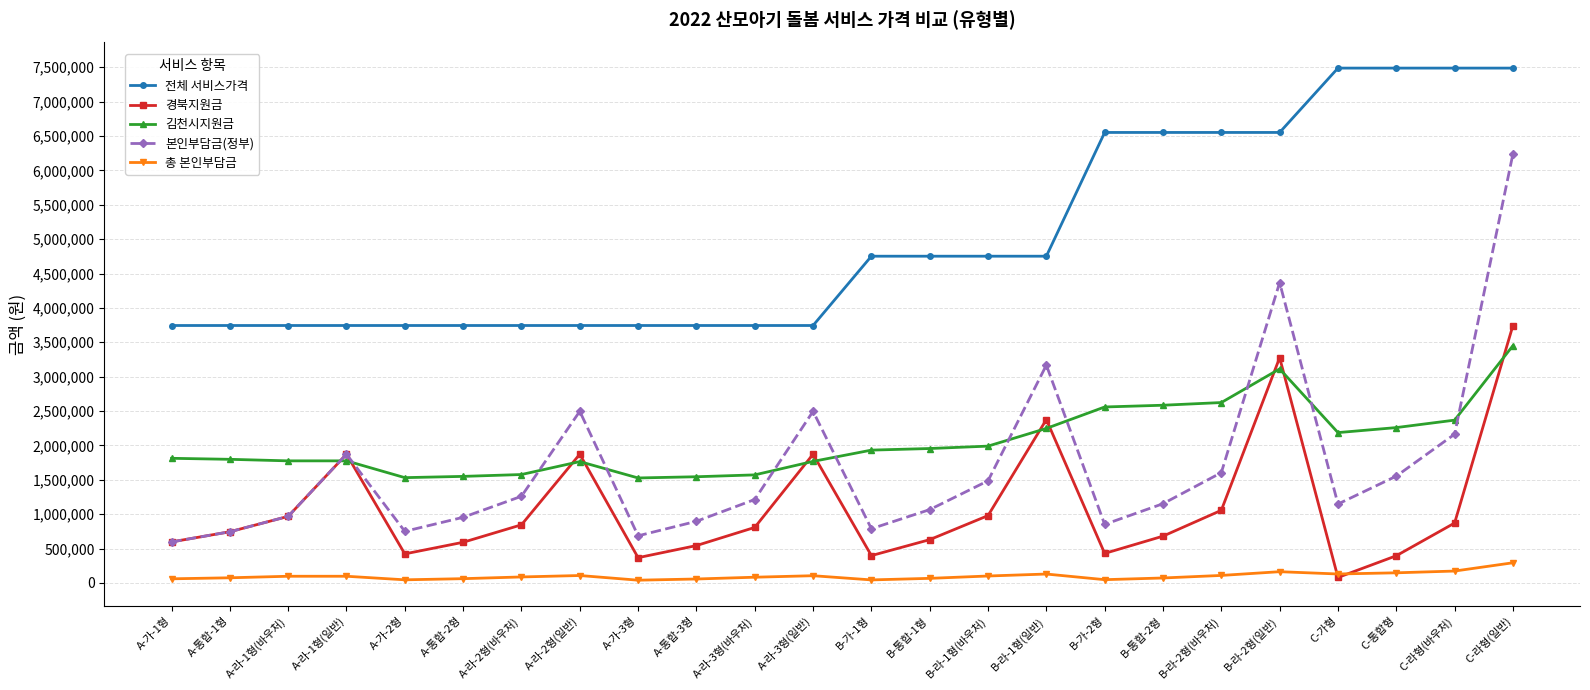

True or false: 본인부담금(정부) has more than 1 points higher than both neighbors.

True